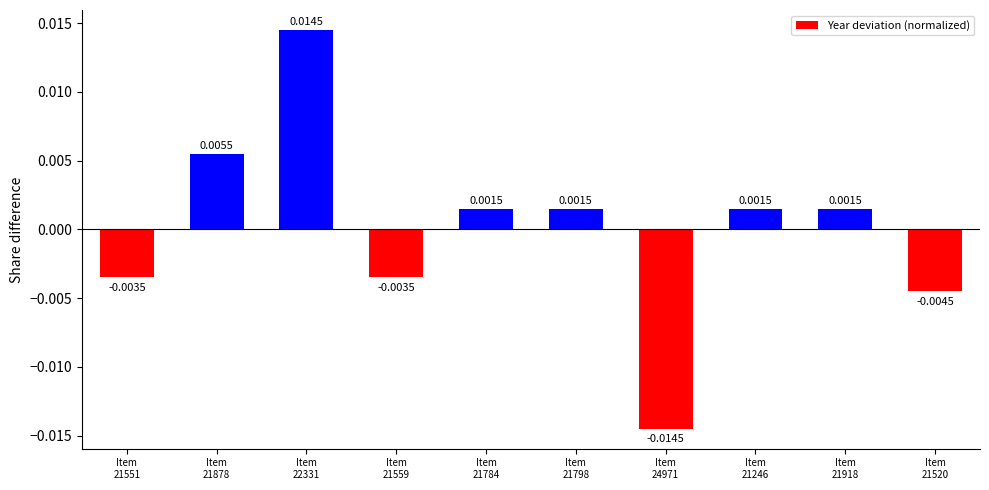

Does the chart contain stacked bars?

No